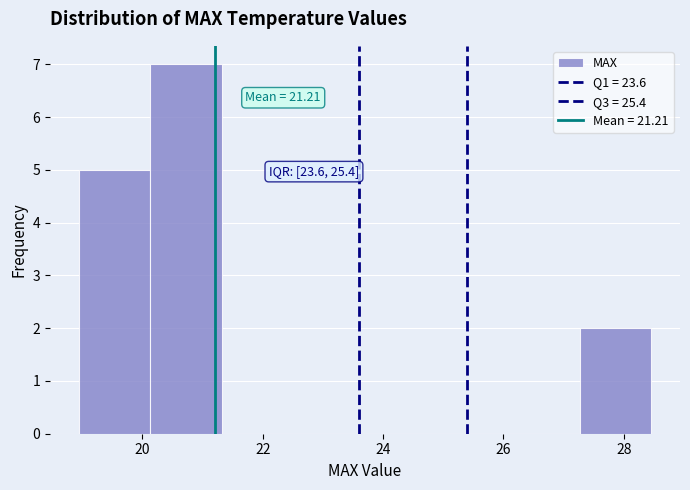

Which range on the x-axis has the tallest bar?

20.2 to 21.4